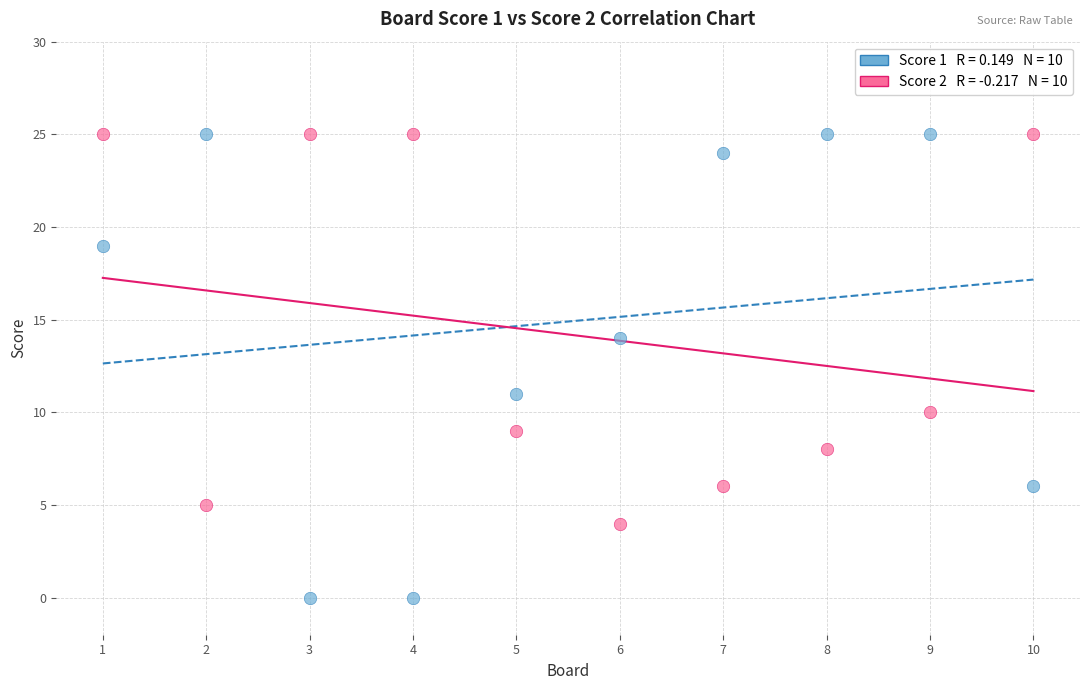

Across all series, what Y value is closest to 12?

11